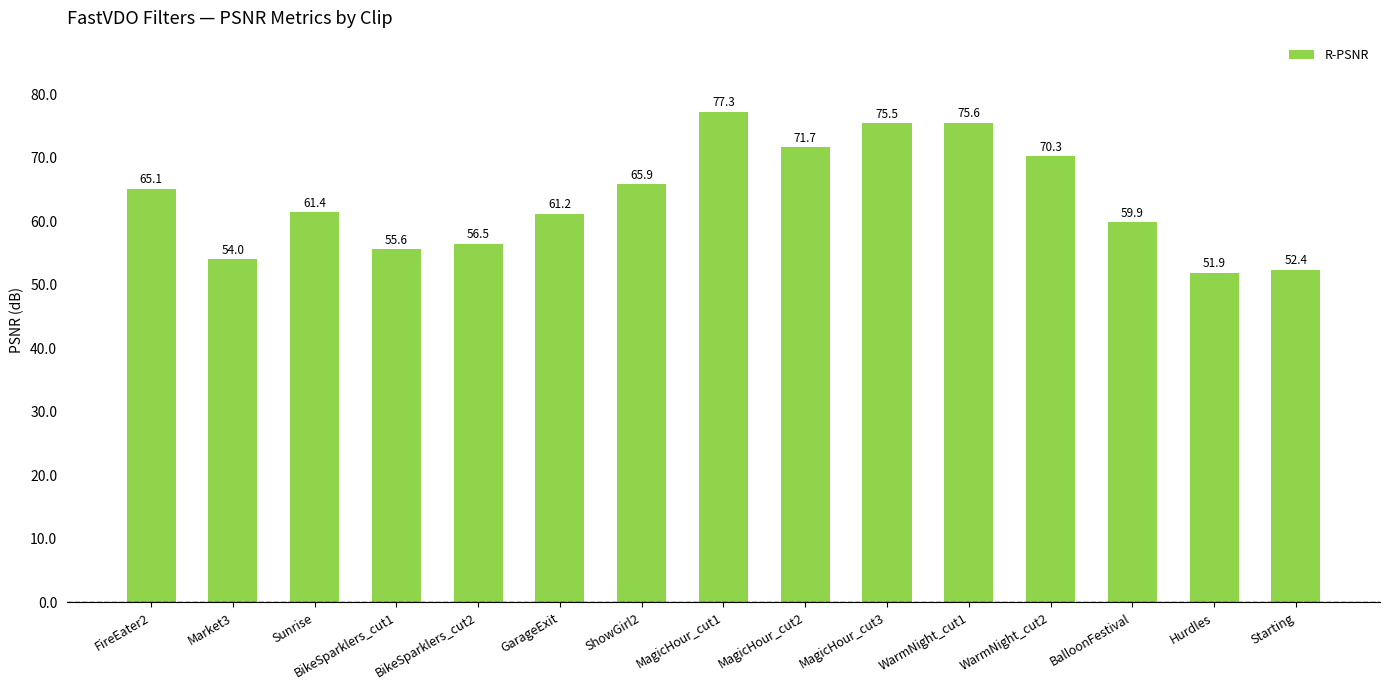

What is the value of the 8th bar from the left?

77.3